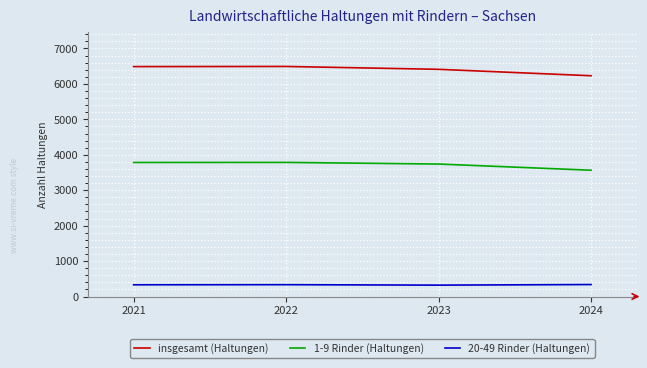

Which series has the largest total across all categories?

insgesamt (Haltungen)